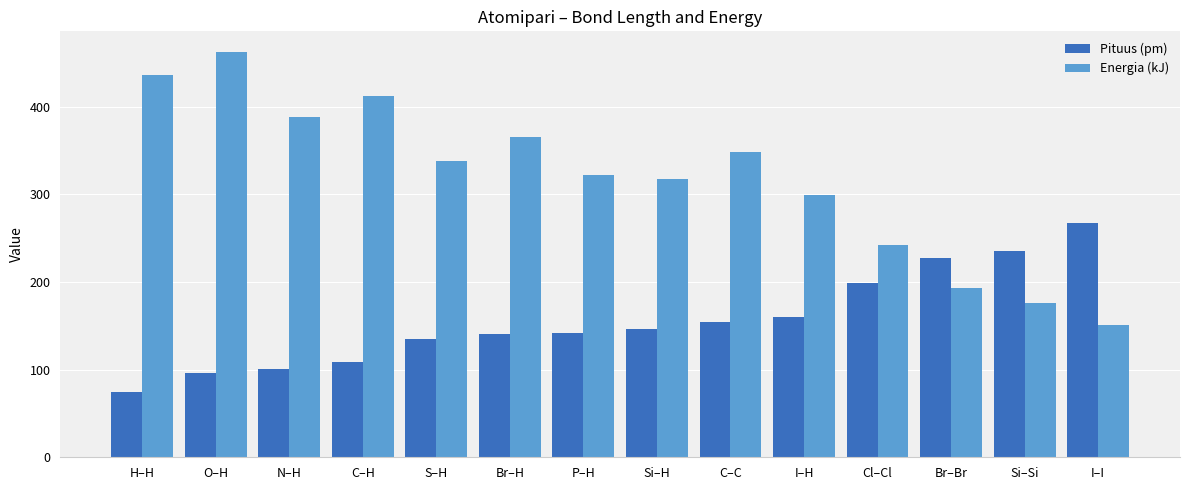

How many groups of bars are there?

14